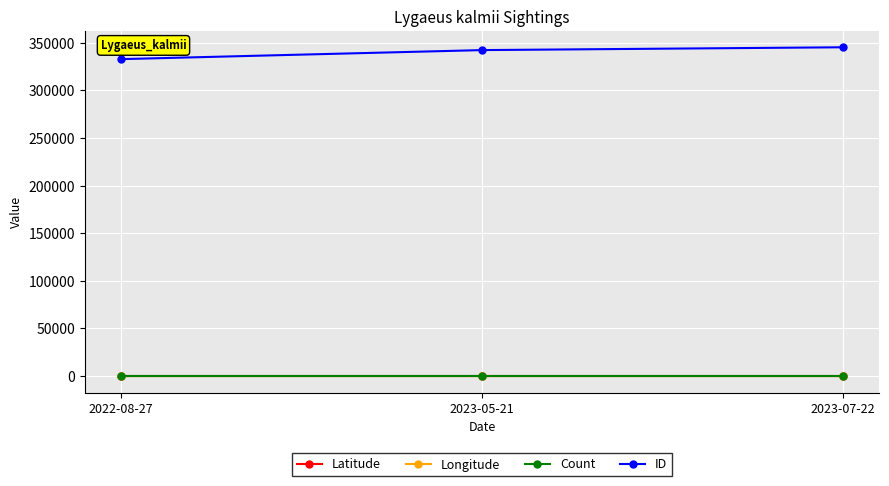

Does the chart have visible grid lines?

Yes